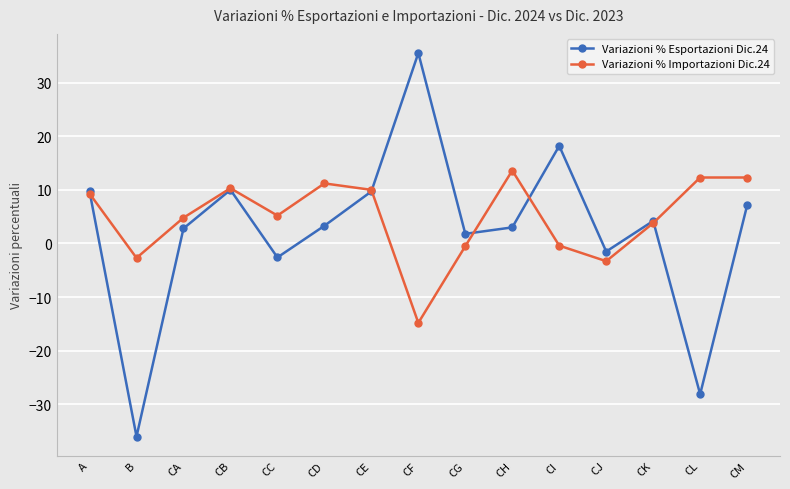

Between B and CA, which series saw the biggest shift?

Variazioni % Esportazioni Dic.24